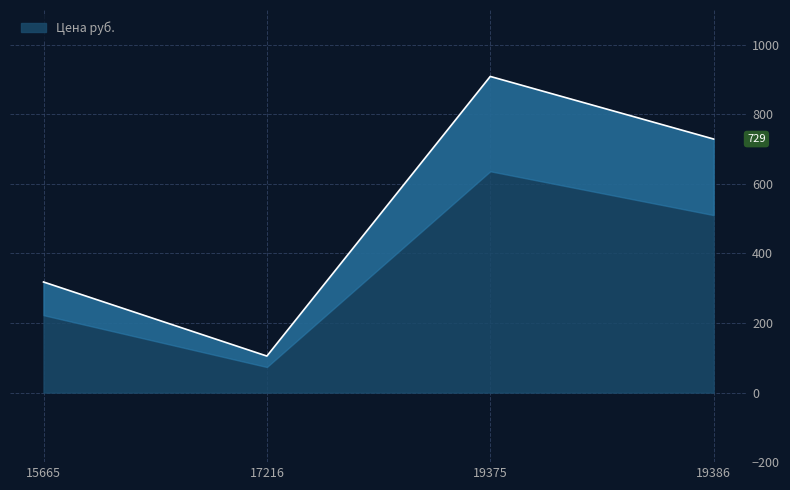

How many points are lower than both their immediate neighbors (excluding endpoints)?

1